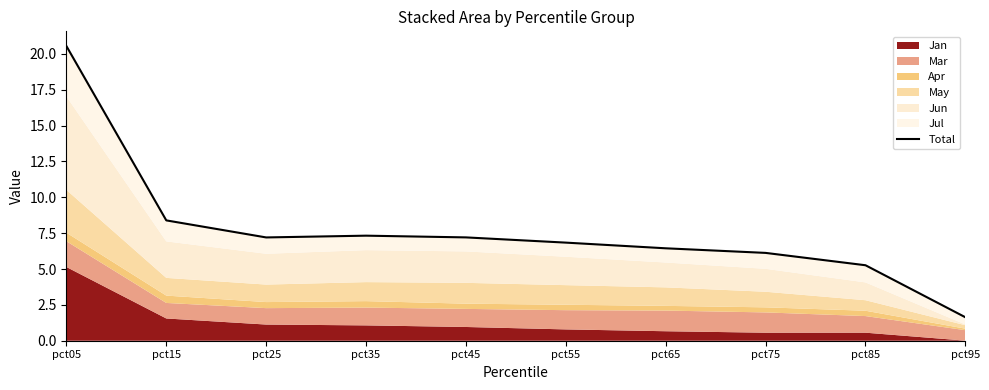

Which label corresponds to the smallest value in the chart?

pct95